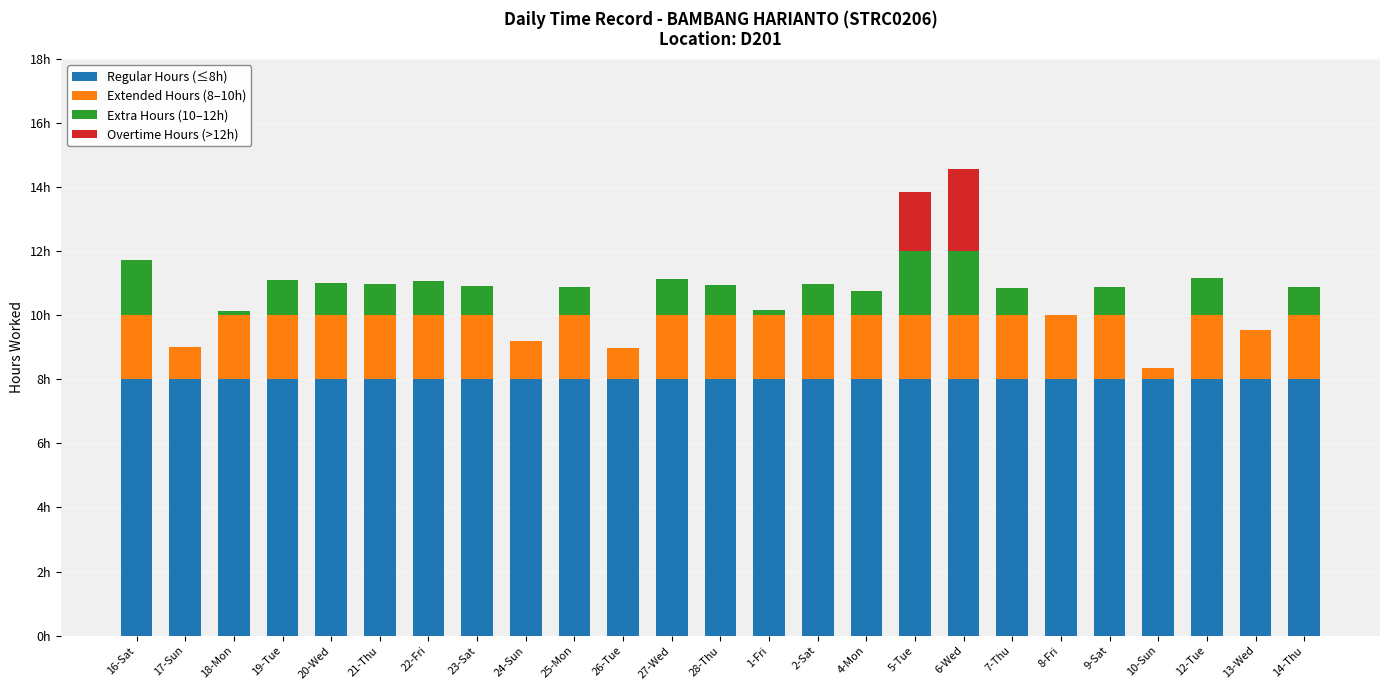

Between 20-Wed and 25-Mon, which series saw the biggest shift?

Extra Hours (10–12h)